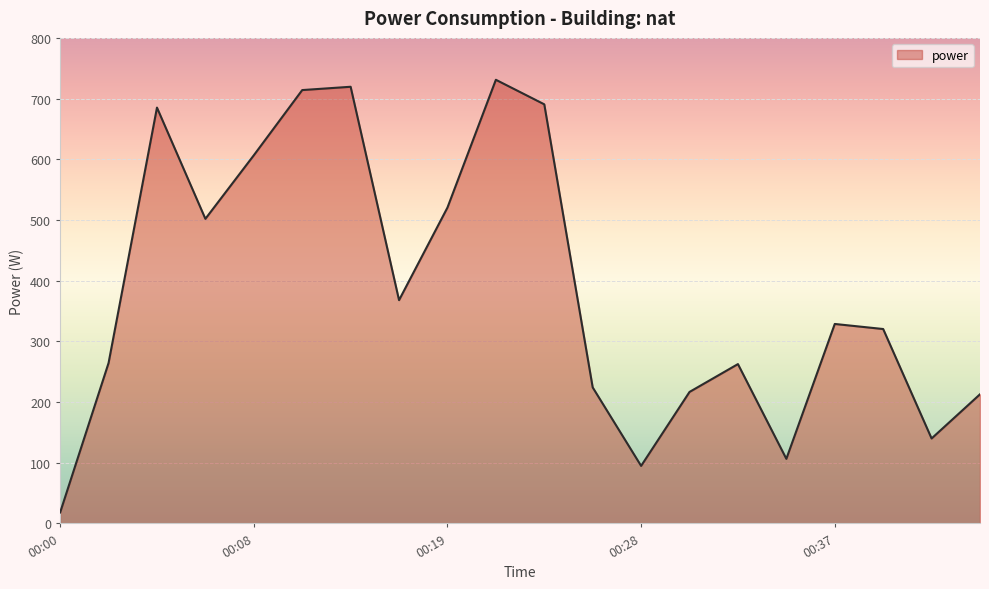

What is the greatest value displayed?

731.0